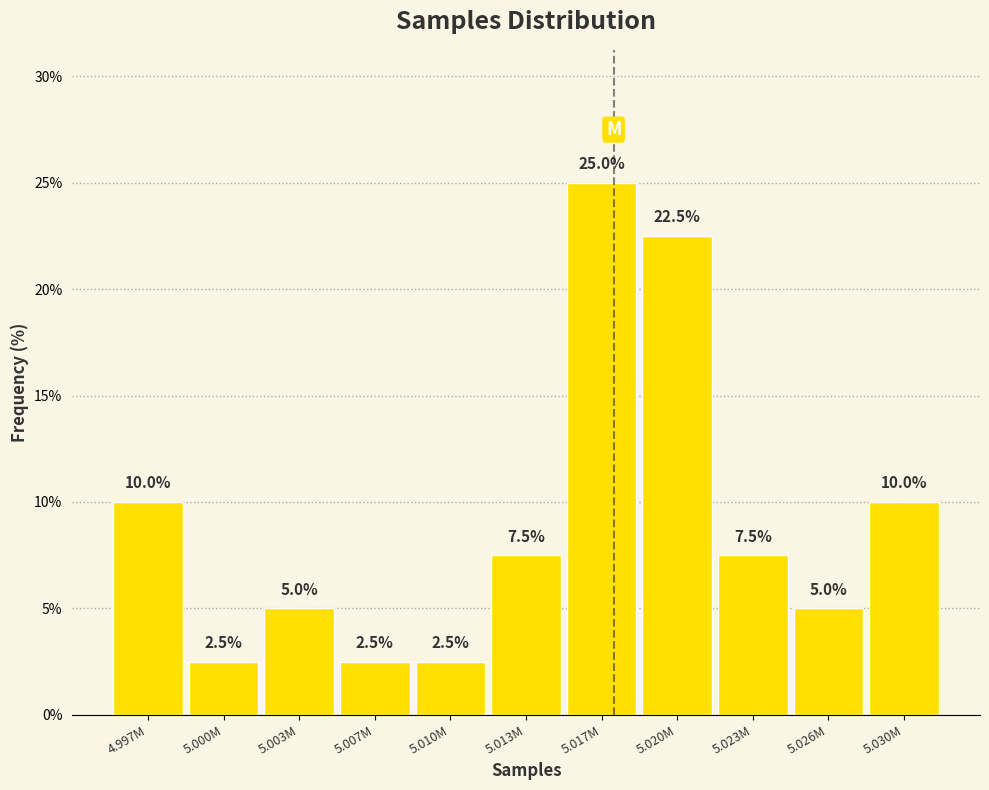

Reading left to right, extract all data points from this chart.

10.0	2.5	5.0	2.5	2.5	7.5	25.0	22.5	7.5	5.0	10.0